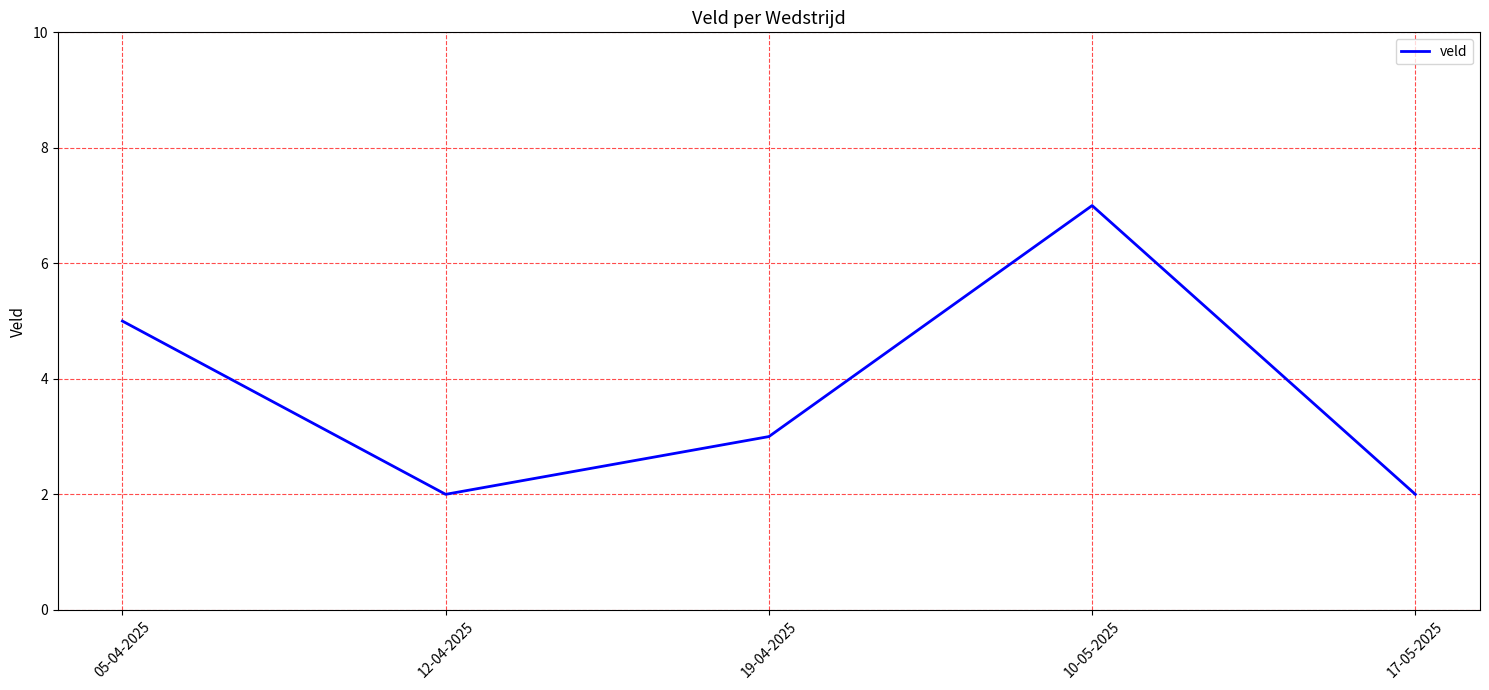

At which category does the data reach its first local valley?

12-04-2025